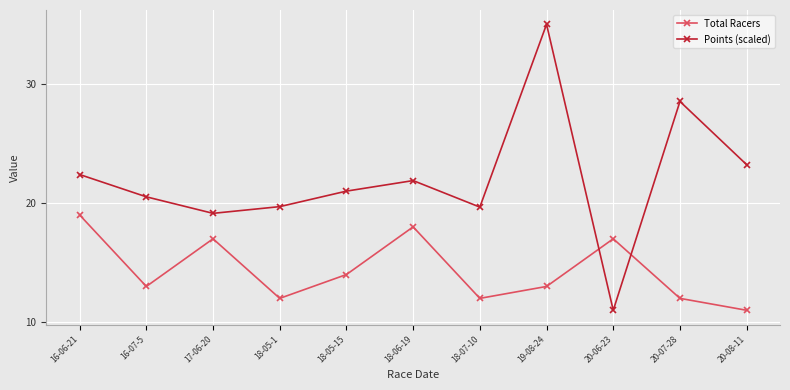

Which series has the widest spread of values?

Points (scaled)